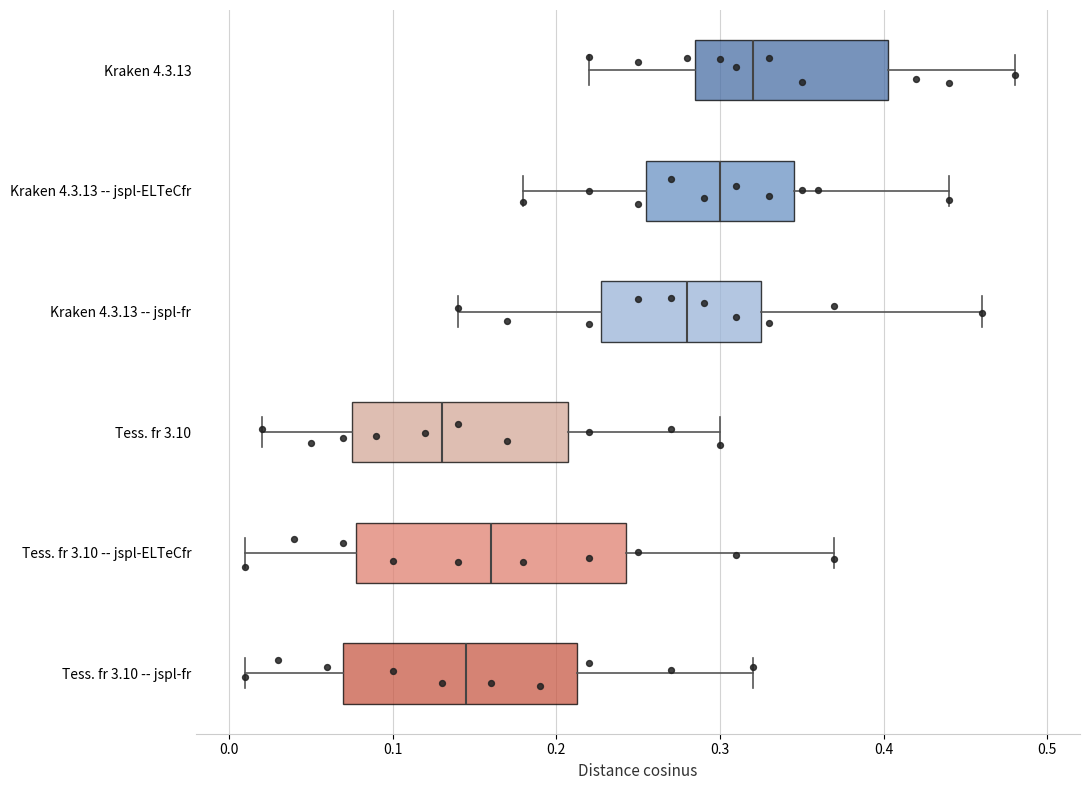

Reading bottom to top, transcribe this box plot: for each box, give where its median line is, the range the box spans, and where its two whiskers end, as read against the x-axis. The values are not printed on the chart, so give them approximately, as read against the axis.

Tess. fr 3.10 -- jspl-fr: median 0.15, box 0.07 to 0.21, whiskers 0.01 to 0.32
Tess. fr 3.10 -- jspl-ELTeCfr: median 0.16, box 0.08 to 0.24, whiskers 0.01 to 0.37
Tess. fr 3.10: median 0.13, box 0.08 to 0.21, whiskers 0.02 to 0.30
Kraken 4.3.13 -- jspl-fr: median 0.28, box 0.23 to 0.33, whiskers 0.14 to 0.46
Kraken 4.3.13 -- jspl-ELTeCfr: median 0.30, box 0.26 to 0.35, whiskers 0.18 to 0.44
Kraken 4.3.13: median 0.32, box 0.29 to 0.40, whiskers 0.22 to 0.48